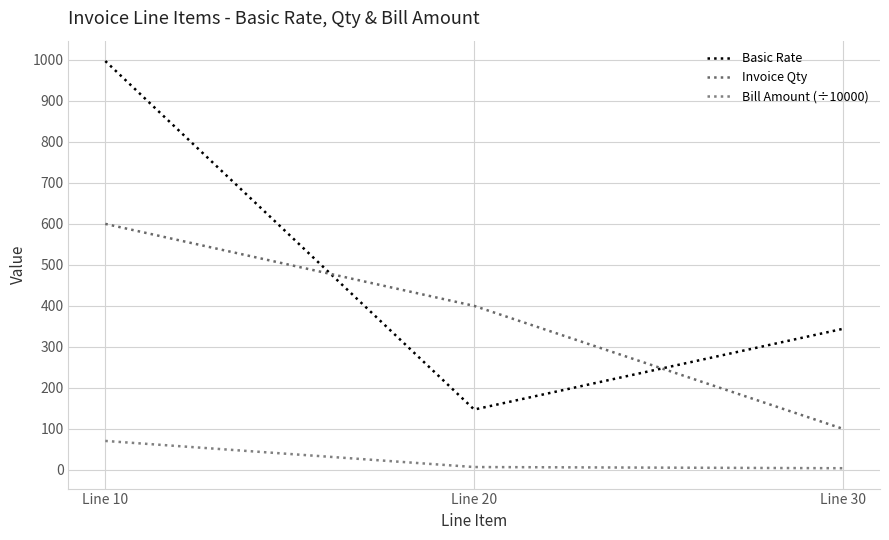

At Line 20, list the series in order from largest to smallest.

Invoice Qty, Basic Rate, Bill Amount (÷10000)